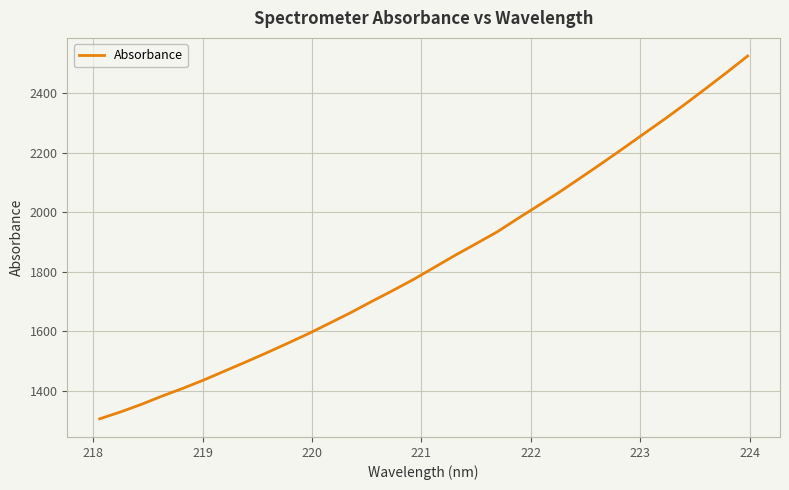

What is the difference between the maximum and minimum values?

1218.8